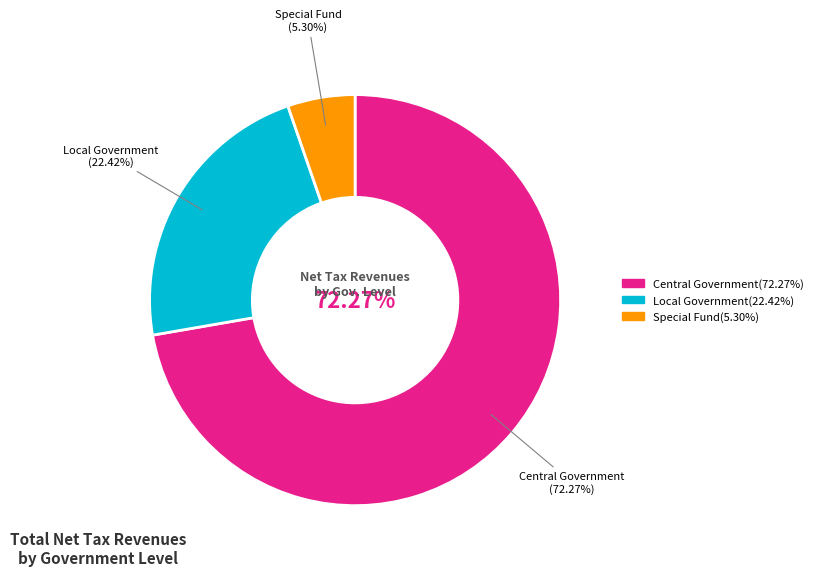

What is the largest slice in the pie chart?

Central Government